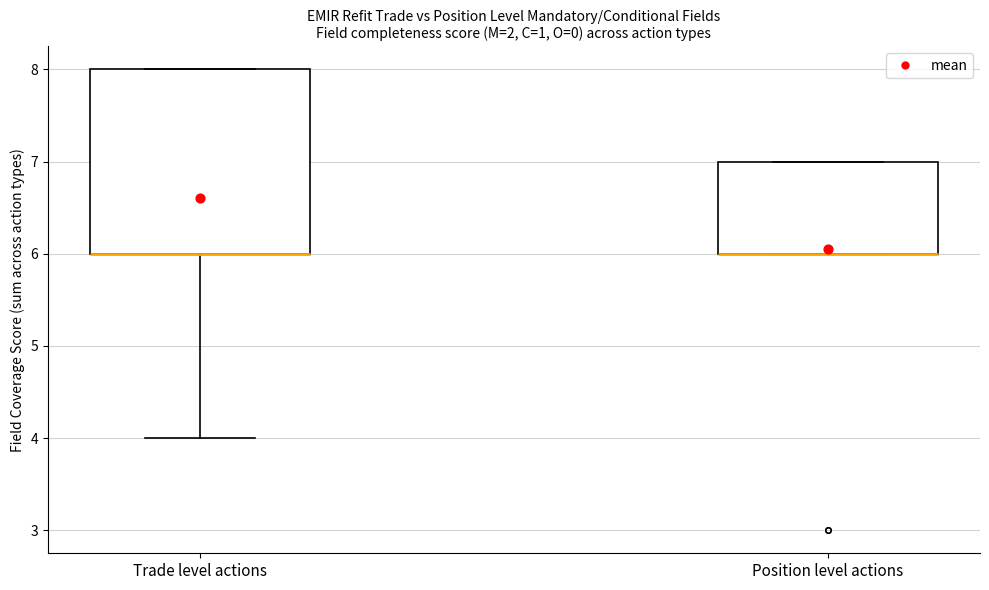

Comparing the boxes themselves (not the whiskers), which one is the tallest?

Trade level actions